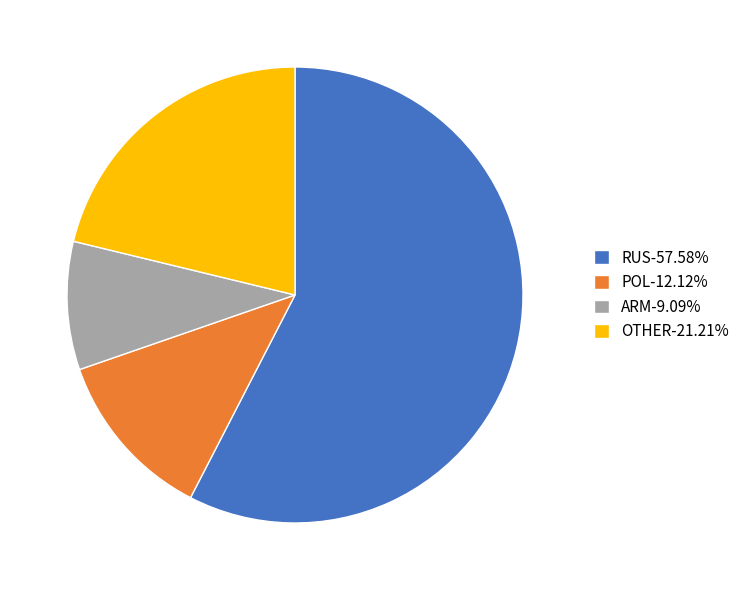

Approximately how many times larger is the value at OTHER-21.21% compared to ARM-9.09%?

2.3